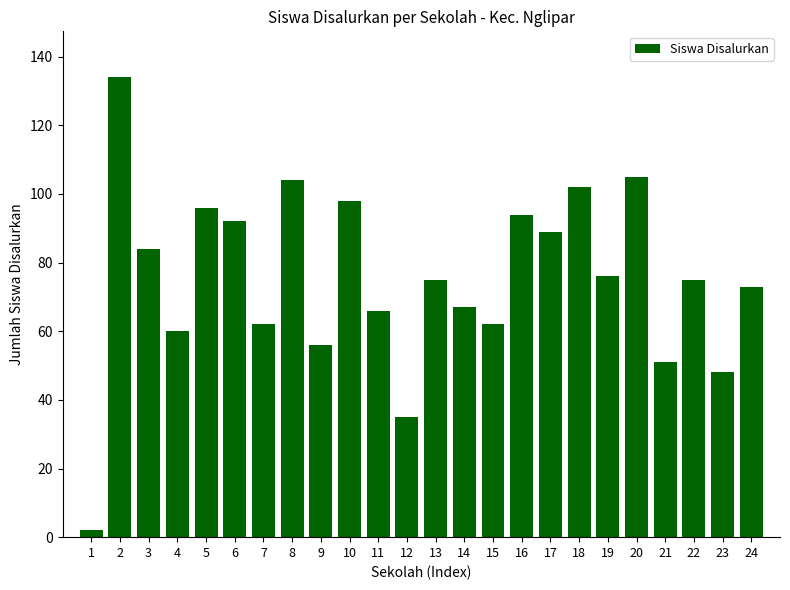

Approximately how many times larger is the value at 8 compared to 3?

1.2